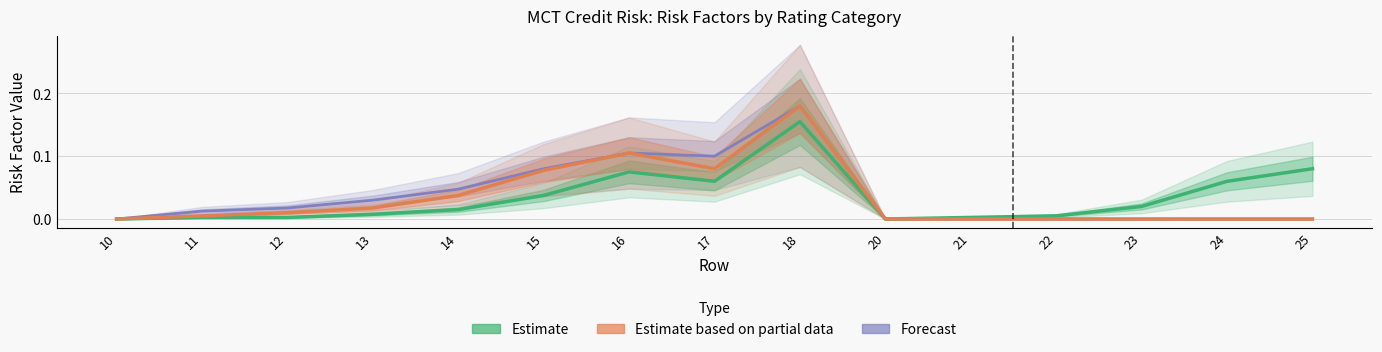

What is the value of the Risk factor (1-5 yr) point at the 9th from the left?

0.2